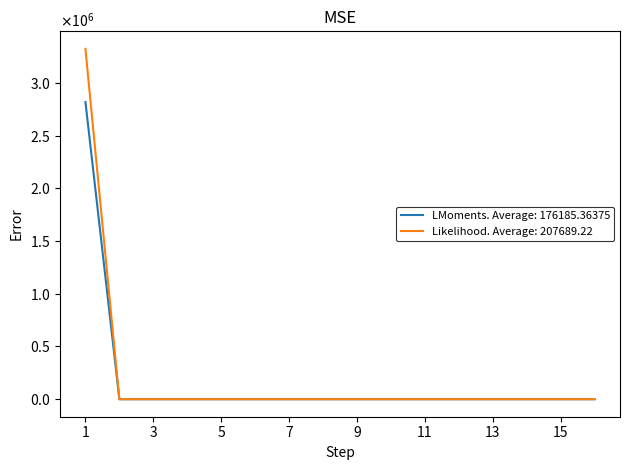

What are all the series names shown in the legend?

LMoments. Average: 176185.36375, Likelihood. Average: 207689.22